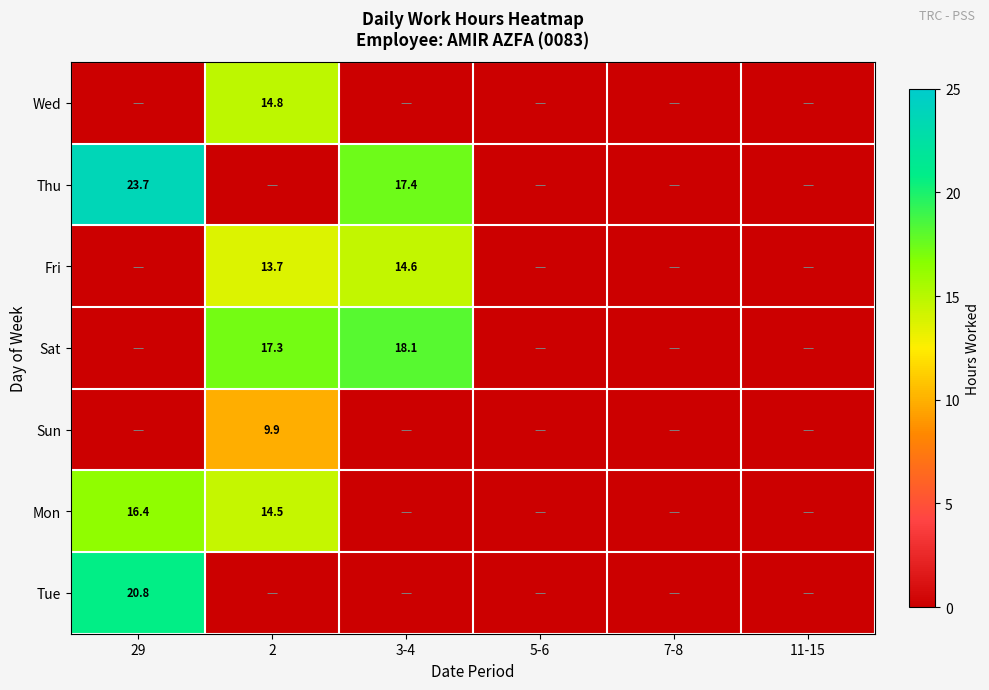

The value of Thu at 29 is 23.7. True or false?

True